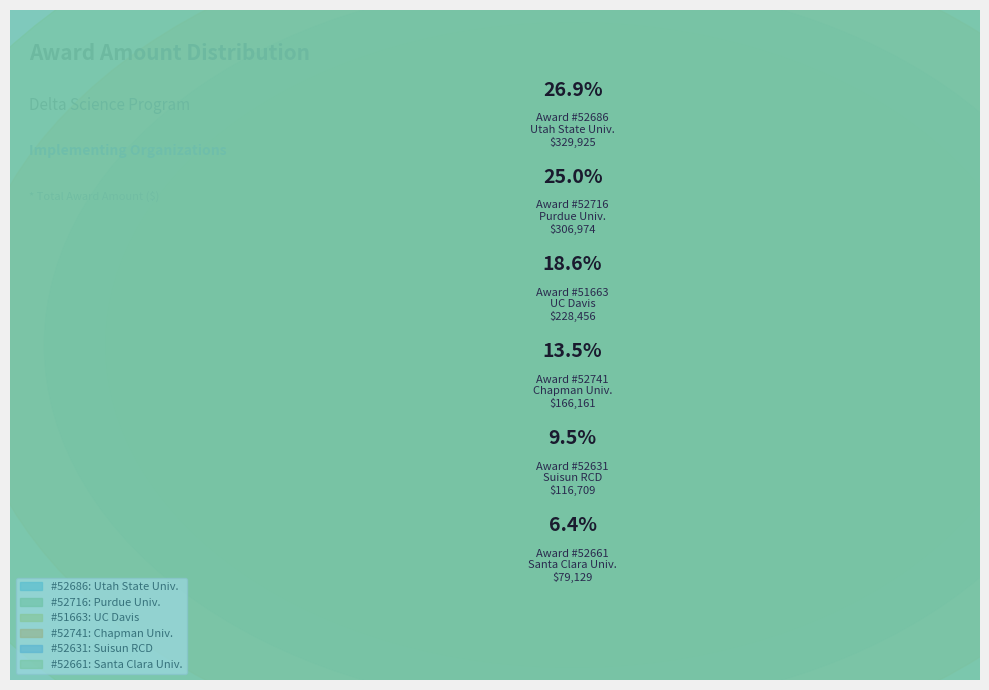

Is it true that 52661 is 1% of the pie?

False